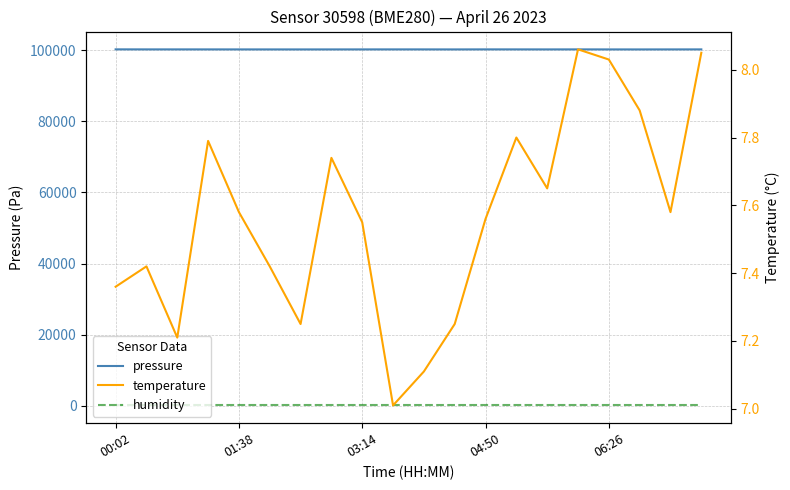

What is the value of the pressure point at the 10th from the left?

100228.5